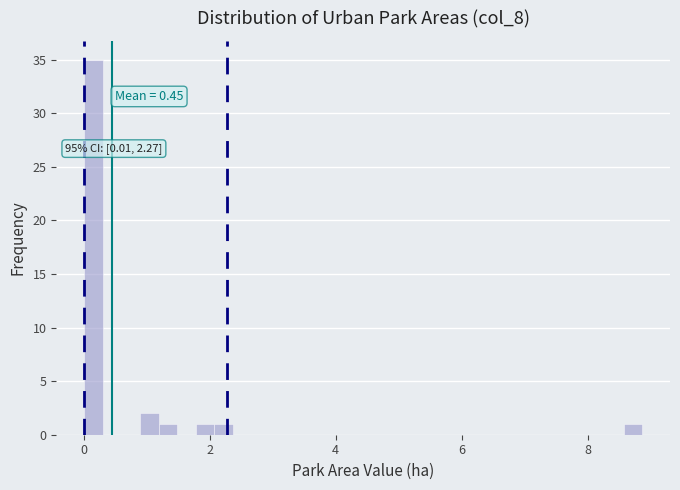

Read against the x-axis, roughly where is the centre of the tallest bar?

0.2